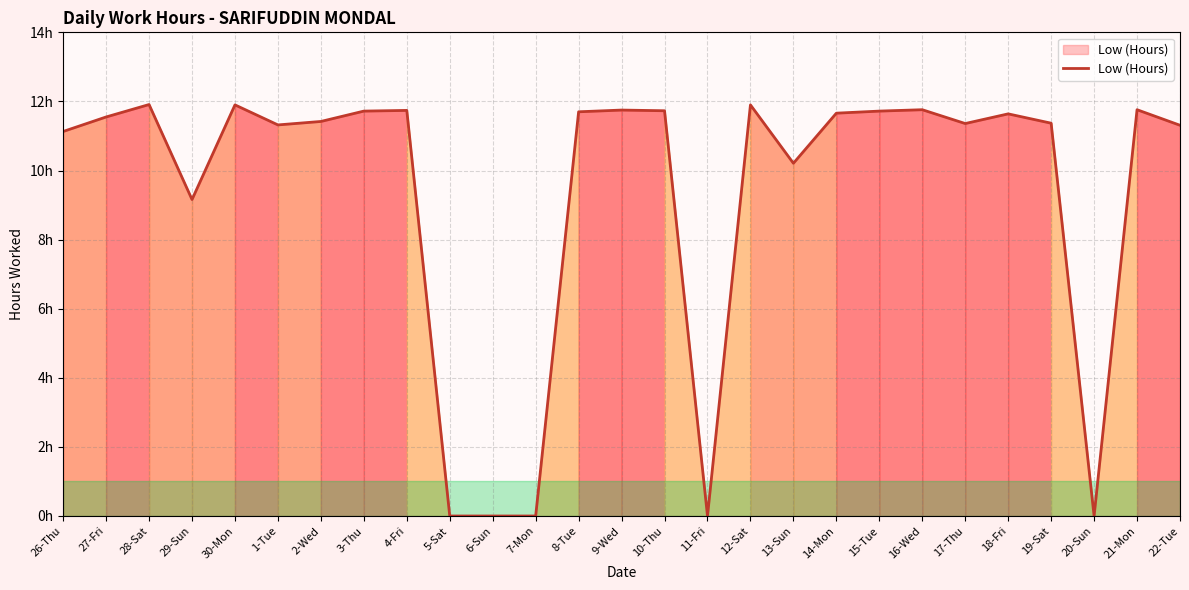

At which category does the data reach its first local valley?

29-Sun